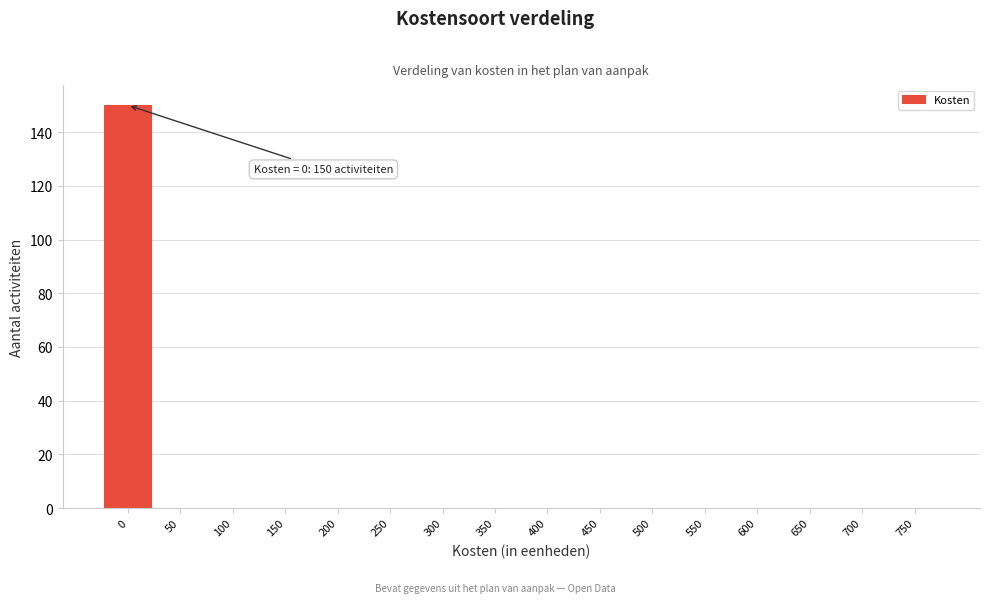

Reading left to right, extract all data points from this chart.

0=150	50=0	100=0	150=0	200=0	250=0	300=0	350=0	400=0	450=0	500=0	550=0	600=0	650=0	700=0	750=0